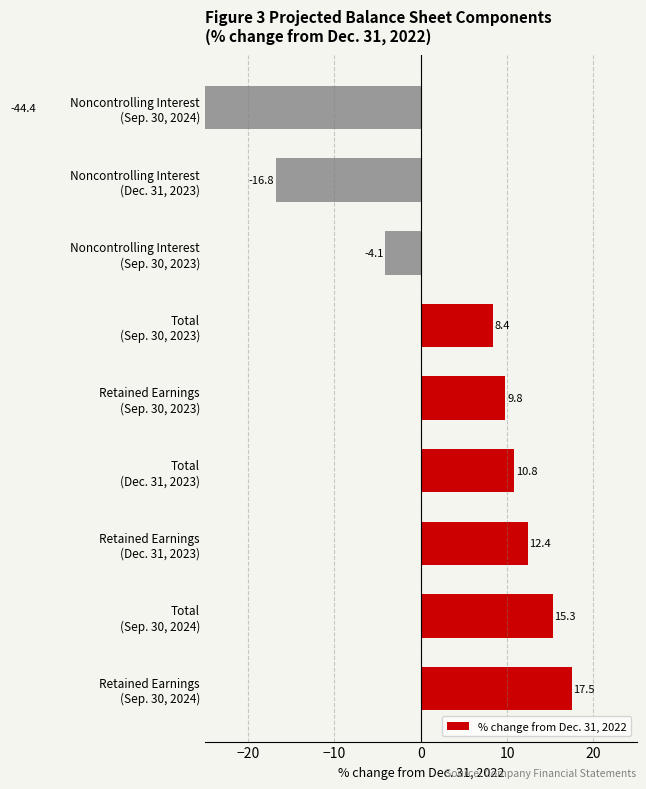

How many data points are less than 9?

4